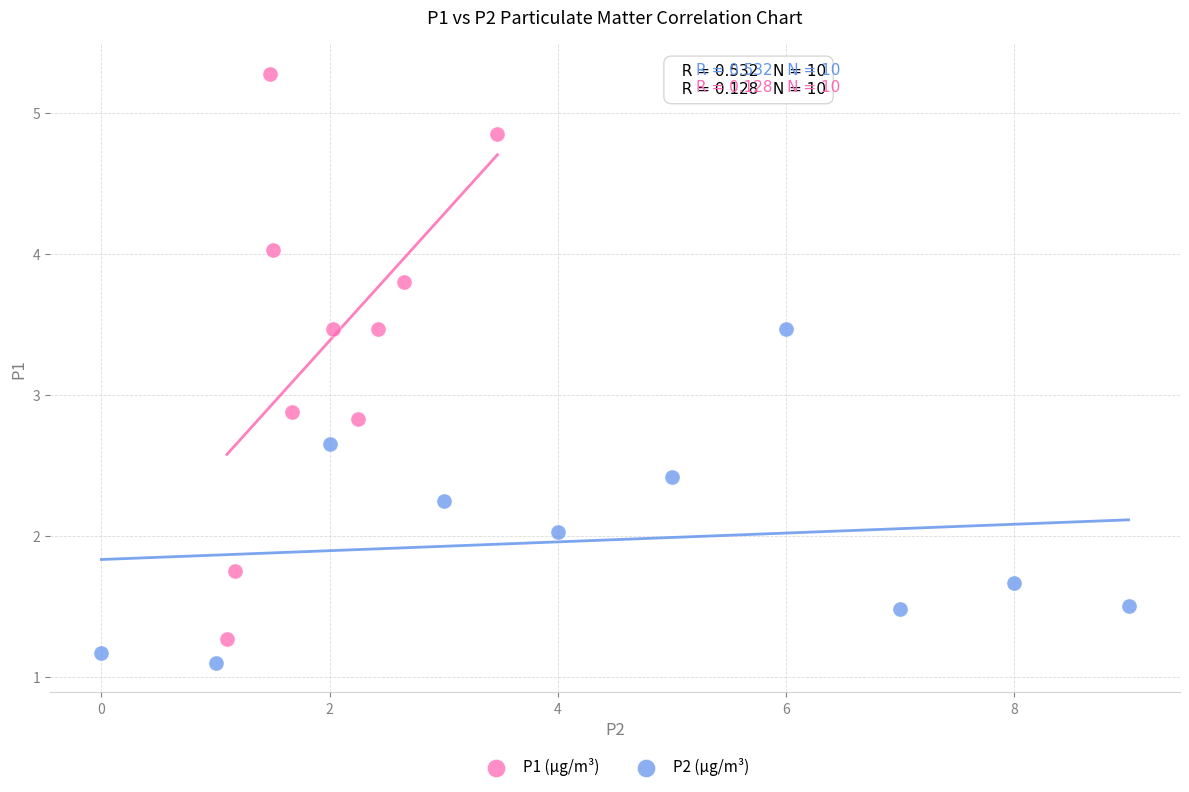

What are all the series names shown in the legend?

P1 (µg/m³), P2 (µg/m³)